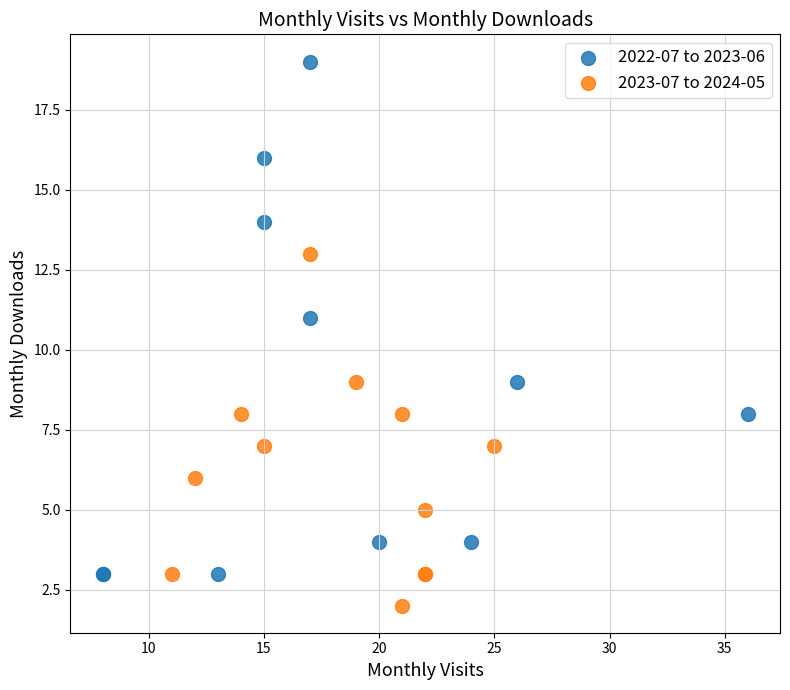

What are all the series names shown in the legend?

2022-07 to 2023-06, 2023-07 to 2024-05